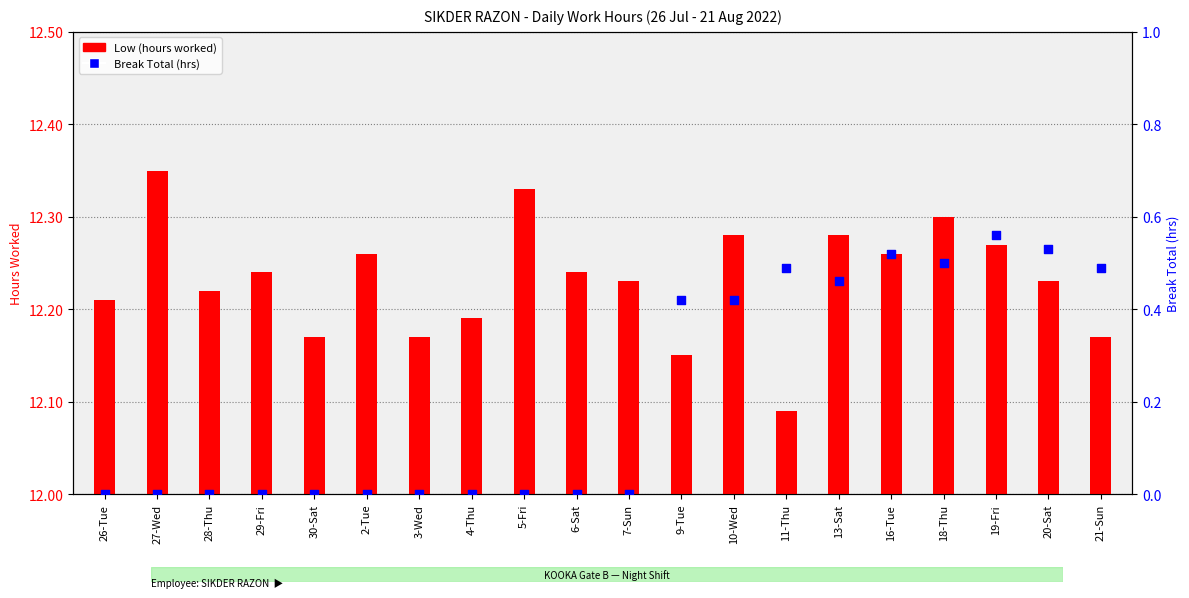

At how many categories does at least one series exceed 0?

20